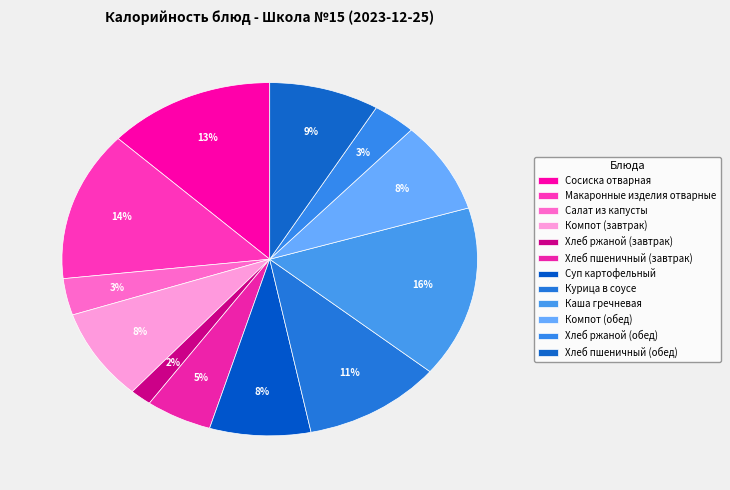

To the nearest percent, what is the difference between the Компот (обед) and Хлеб пшеничный (завтрак) slice percentages?

3%